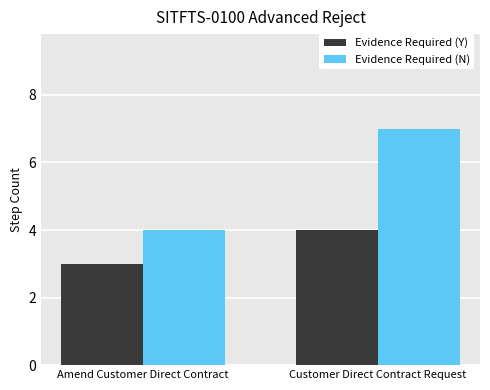

At which label is Evidence Required (Y) closest to 3?

Amend Customer Direct Contract